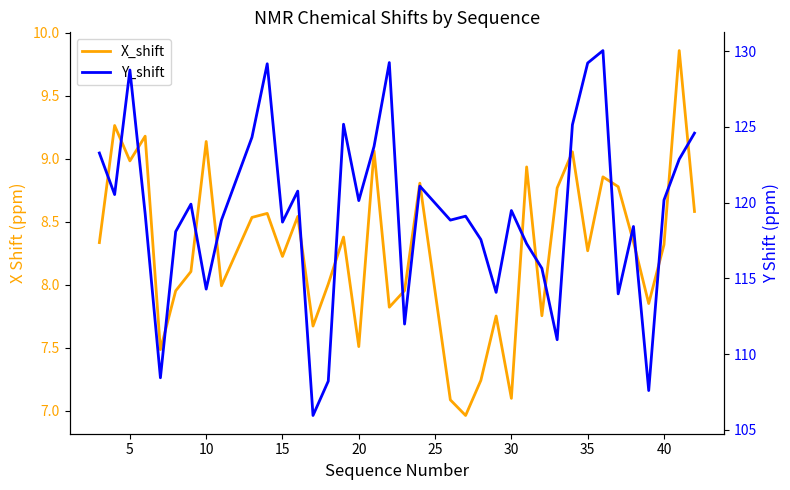

How many interior local peaks does the Y_shift series have?

11